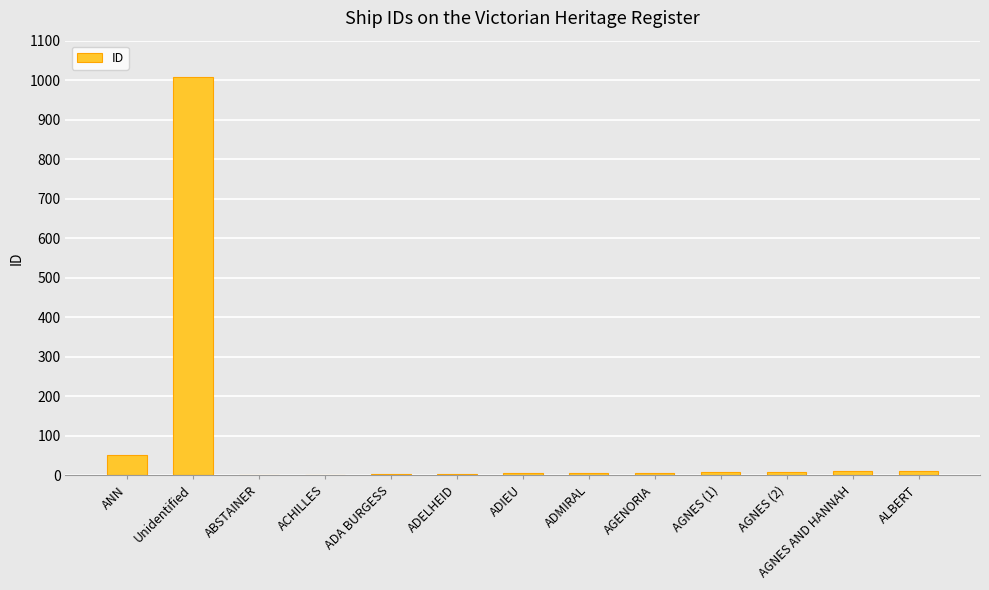

What value does the data have at Unidentified, to the nearest 100?

1000